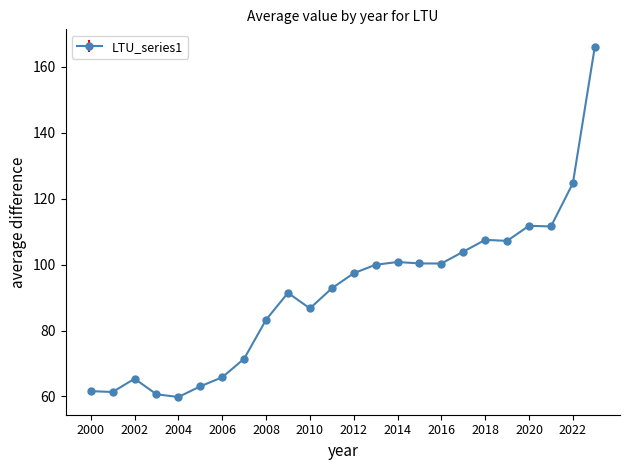

What is the value of the 17th point from the left?

100.3